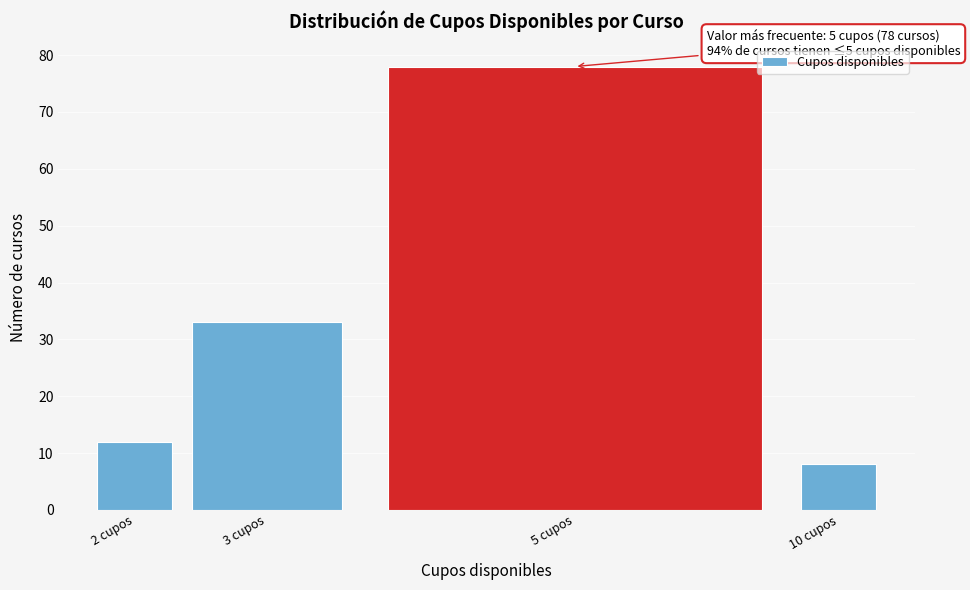

Reading right to left, what are all the values shown in this chart?

8	78	33	12